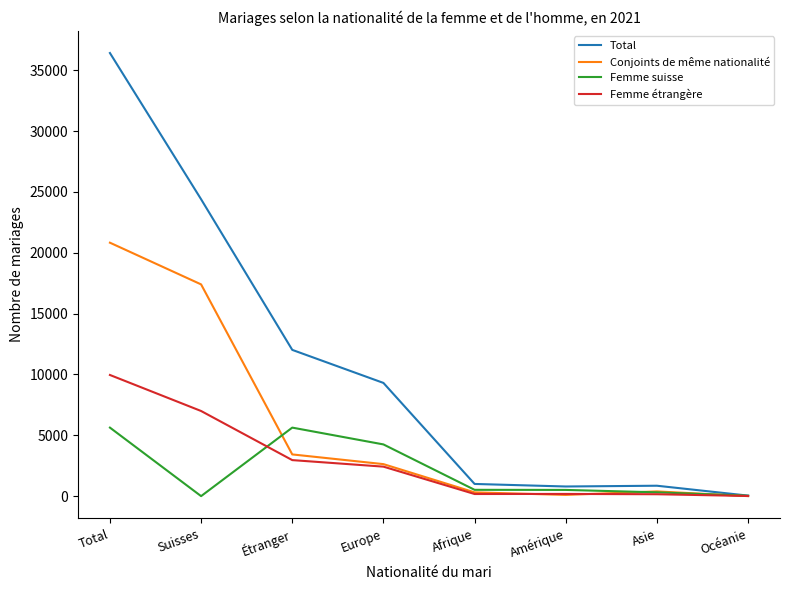

What is the total value across all series at Europe?

18604